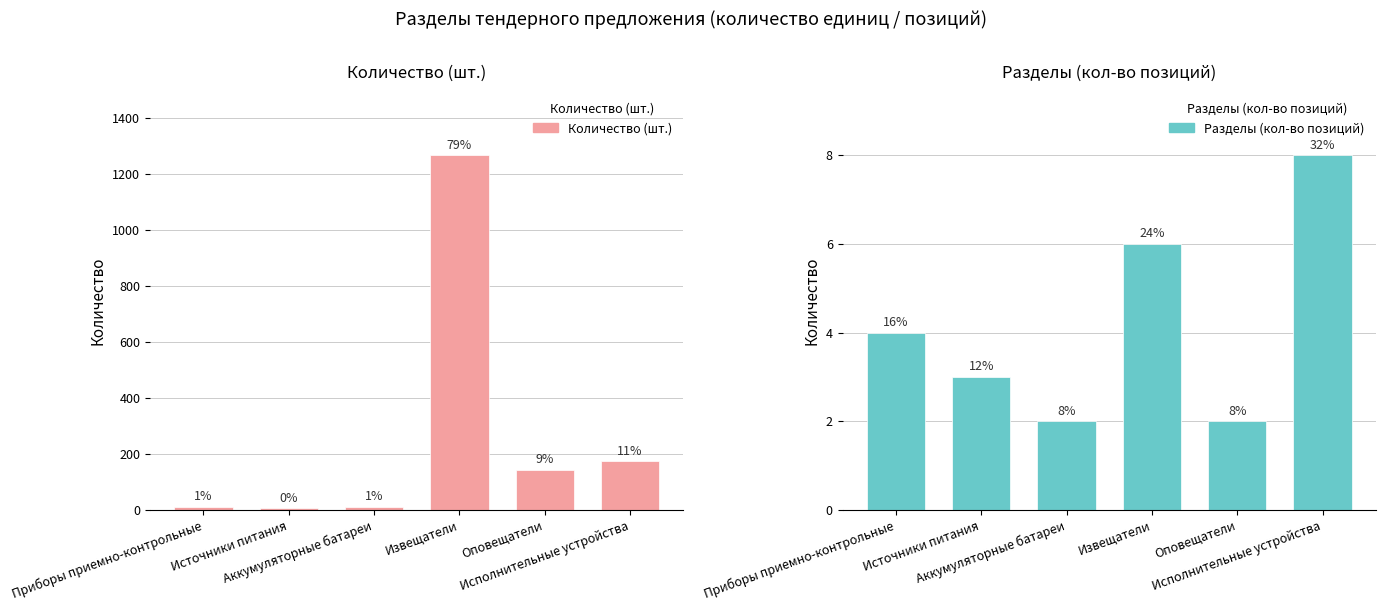

At which label does Разделы (кол-во позиций) first exceed 4?

Извещатели